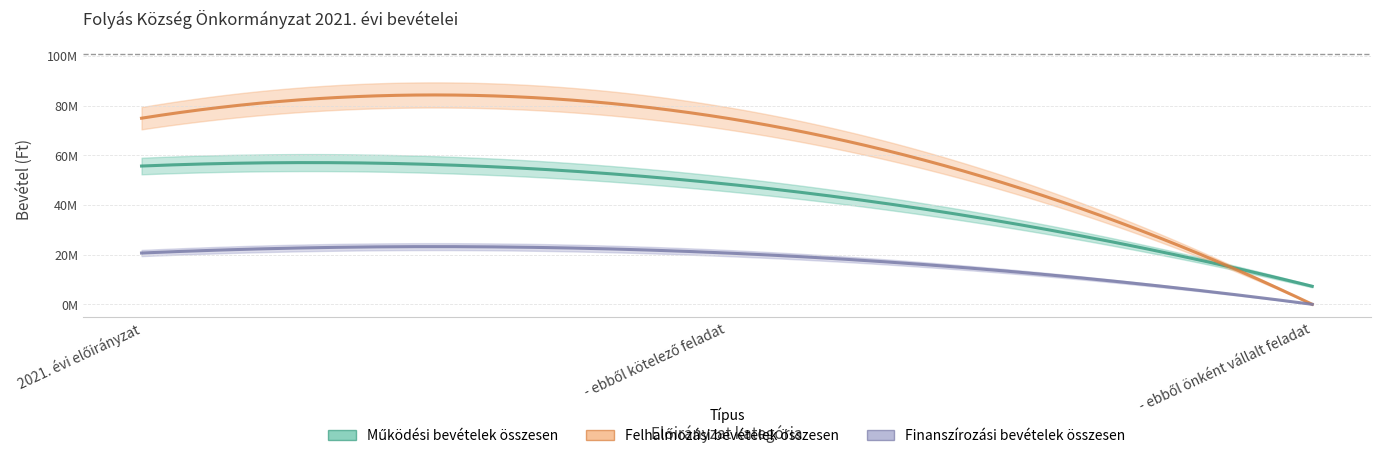

Reading left to right, list all the values displayed in this chart.

Működési bevételek összesen: 55664924	48404924	7260000
Felhalmozási bevételek összesen: 74917371	74917371	0
Finanszírozási bevételek összesen: 20646245	20646245	0